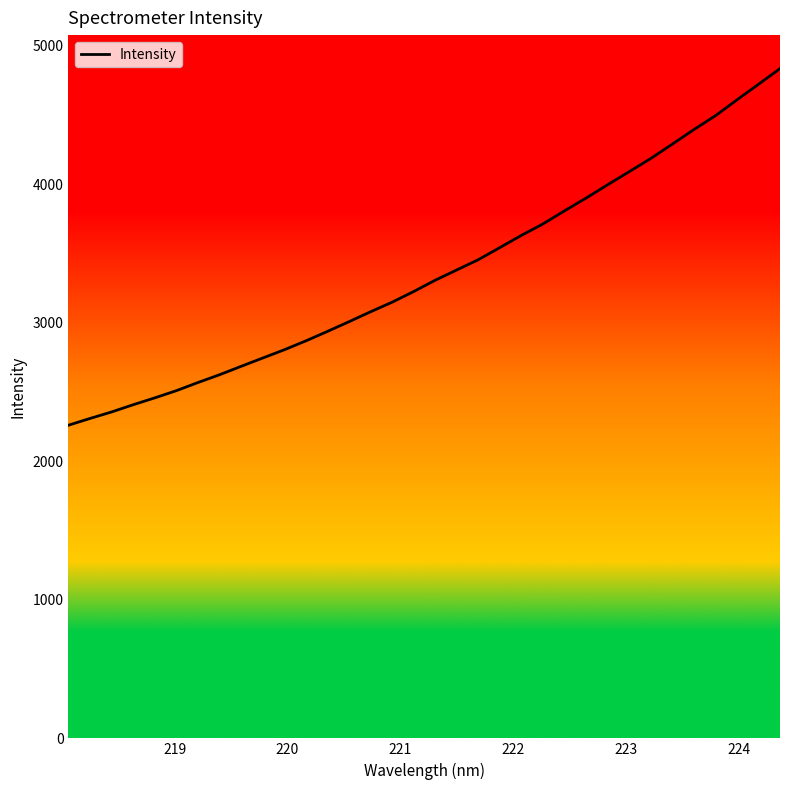

What is the difference between the maximum and minimum values?

2574.9